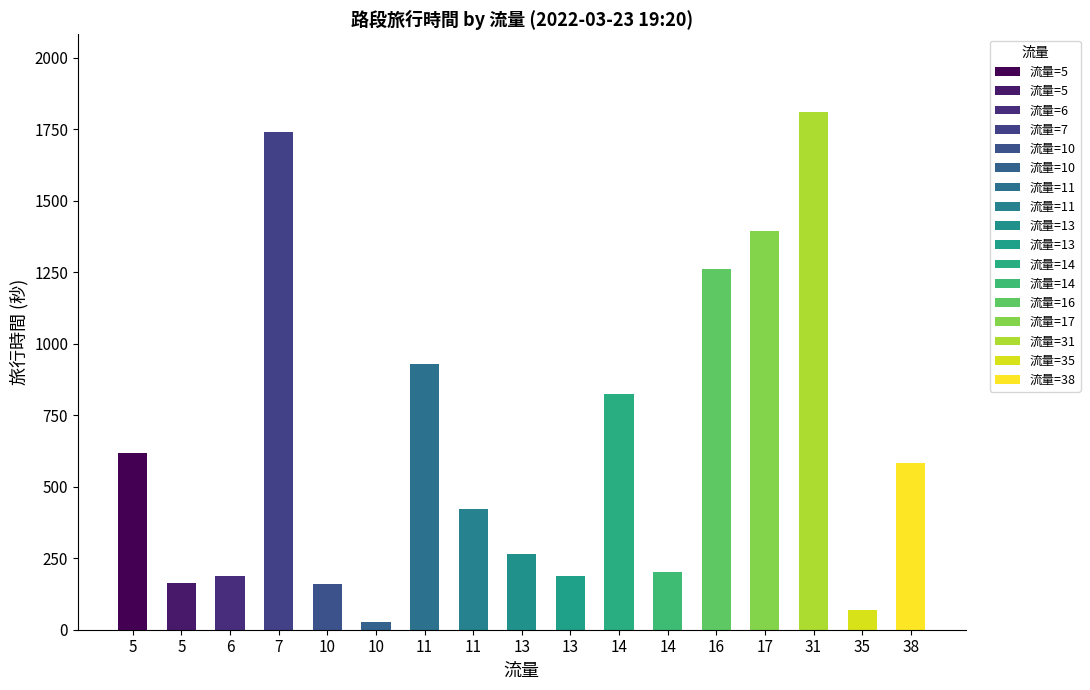

Are the bars horizontal?

No